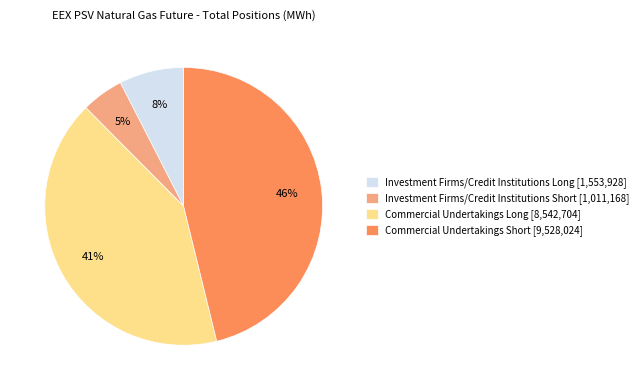

Rank the categories by value from highest to lowest.

Commercial Undertakings Short [9,528,024], Commercial Undertakings Long [8,542,704], Investment Firms/Credit Institutions Long [1,553,928], Investment Firms/Credit Institutions Short [1,011,168]